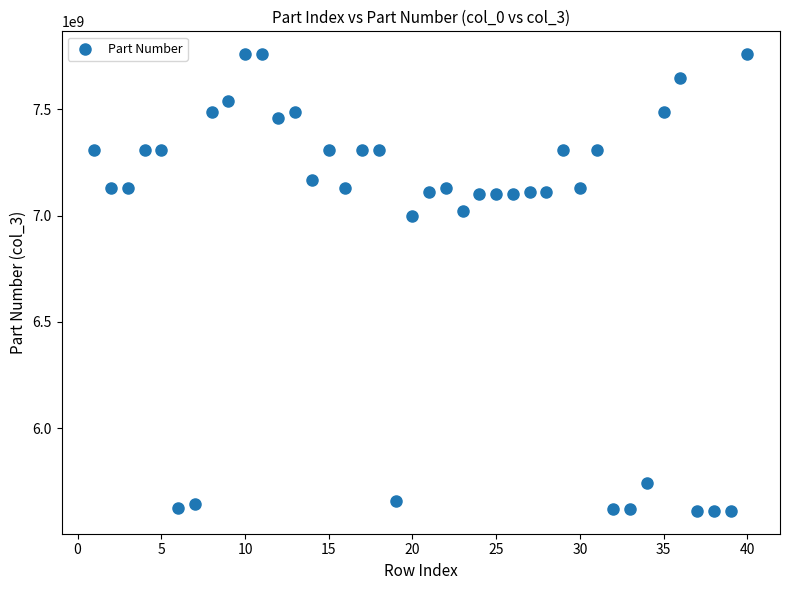

What is the range of X values (max minus min)?

39